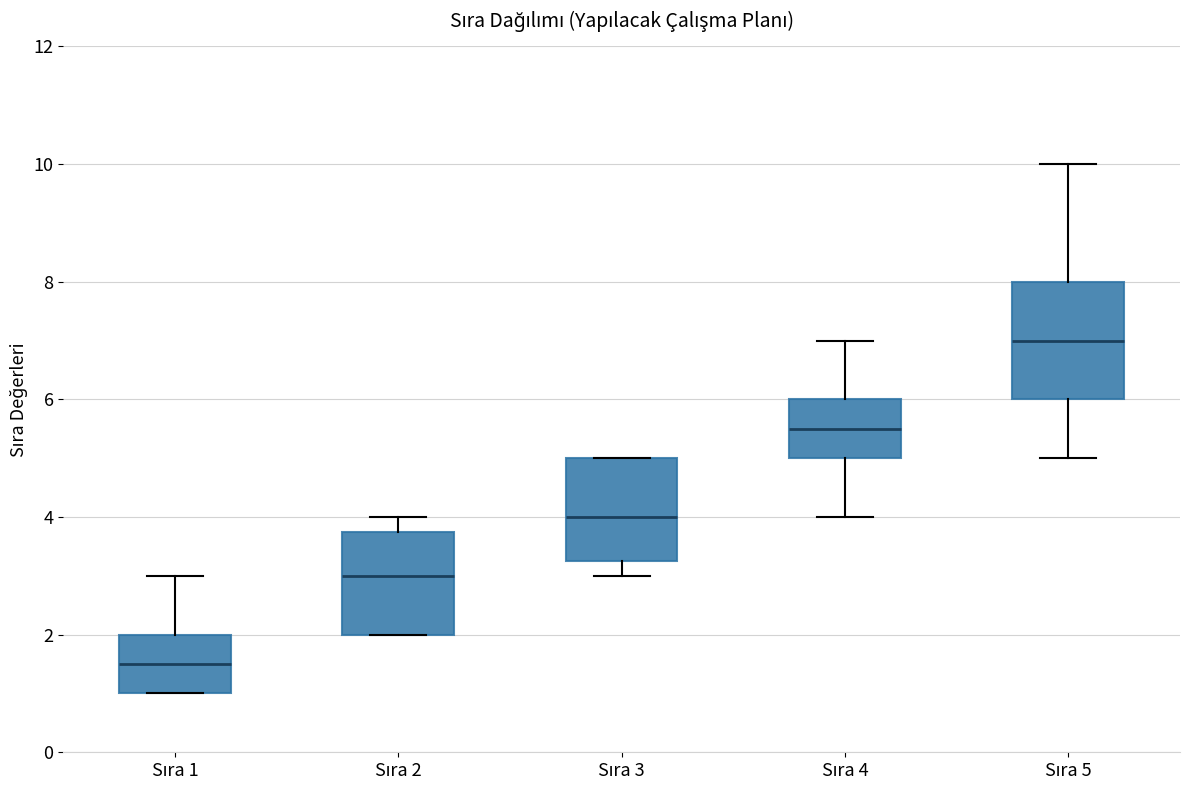

Which box has the lowest median line?

Sıra 1